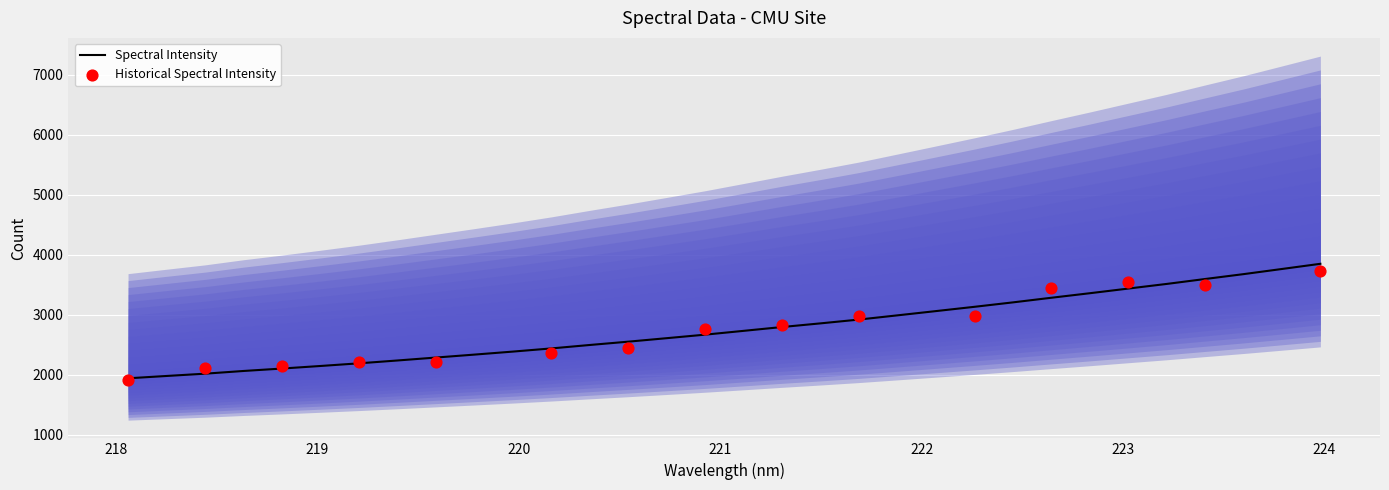

What is the change in value from 221.6902 to 221.8812?

+70.3